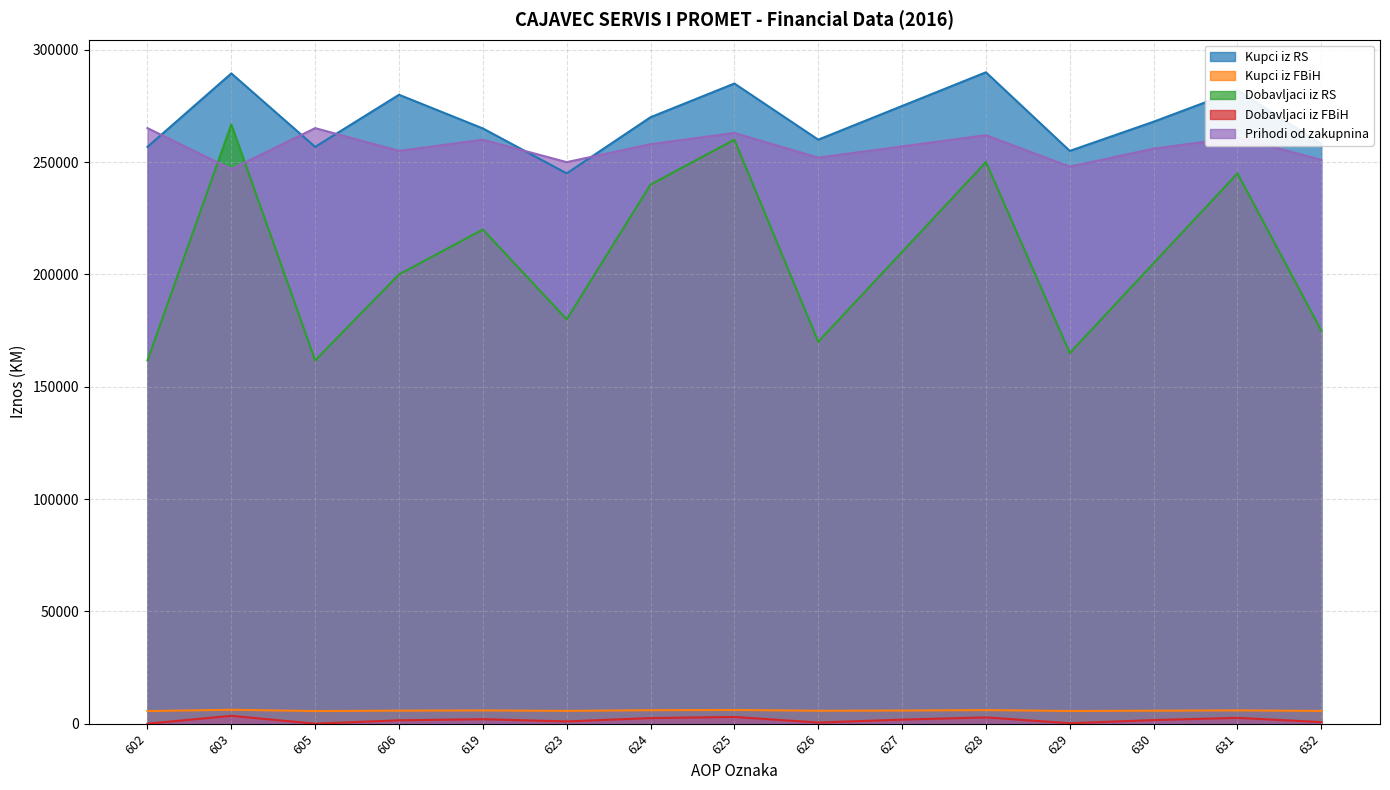

Which label corresponds to the largest value in the chart?

628